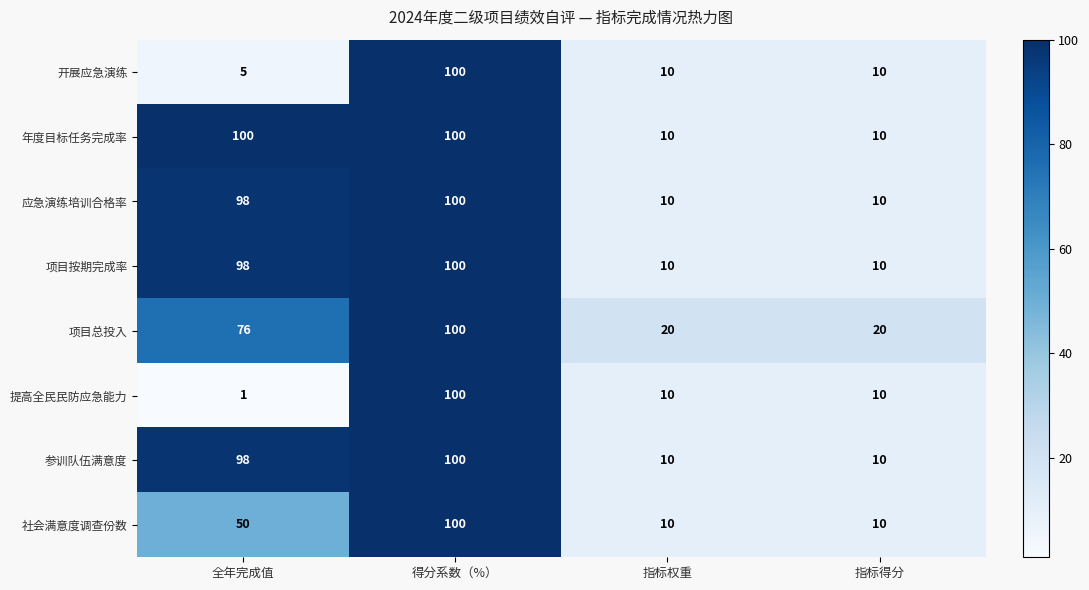

At which category is the sum across all series the highest?

得分系数（%）